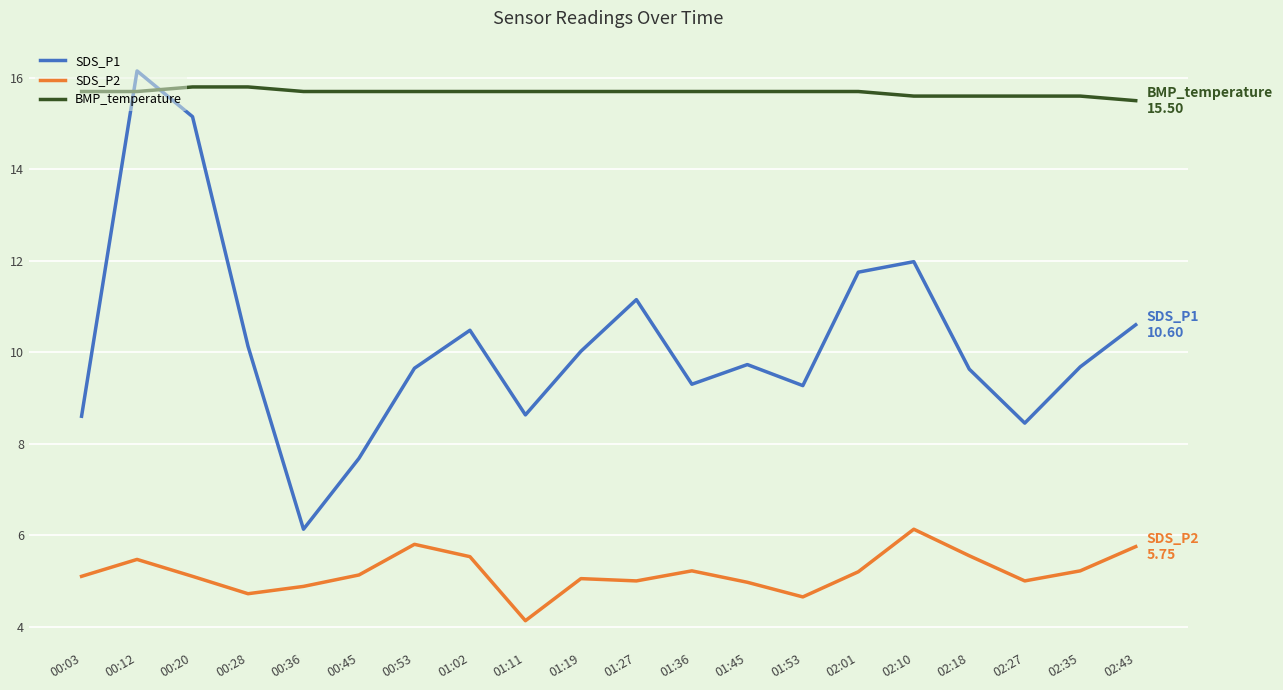

Which series has the largest range (max minus min)?

SDS_P1